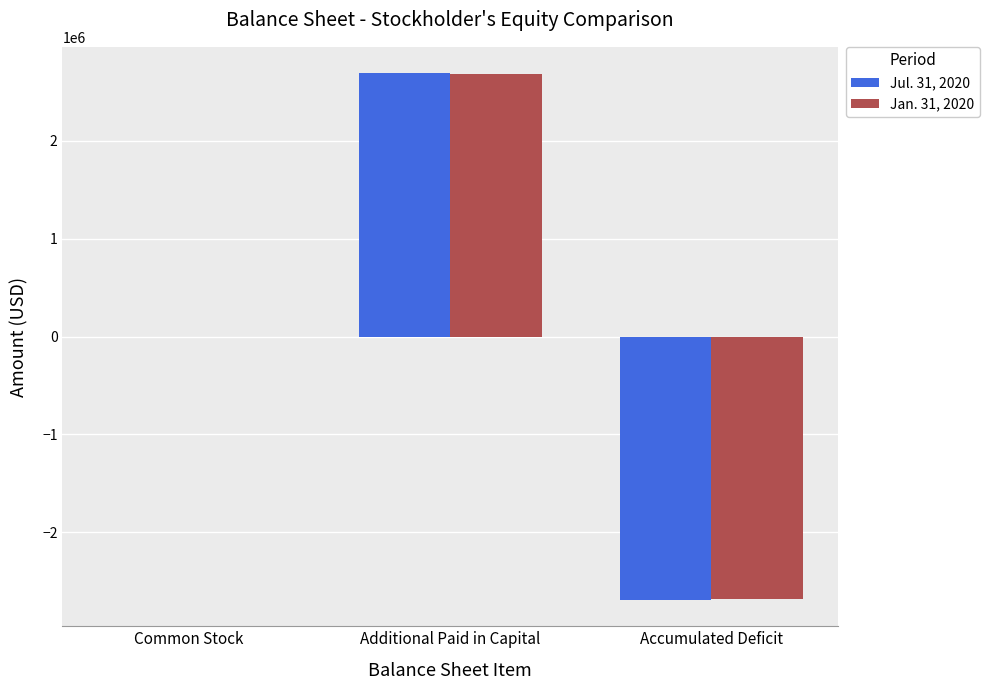

What is the difference between the Jul. 31, 2020 values at Common Stock and Additional Paid in Capital?

2690999